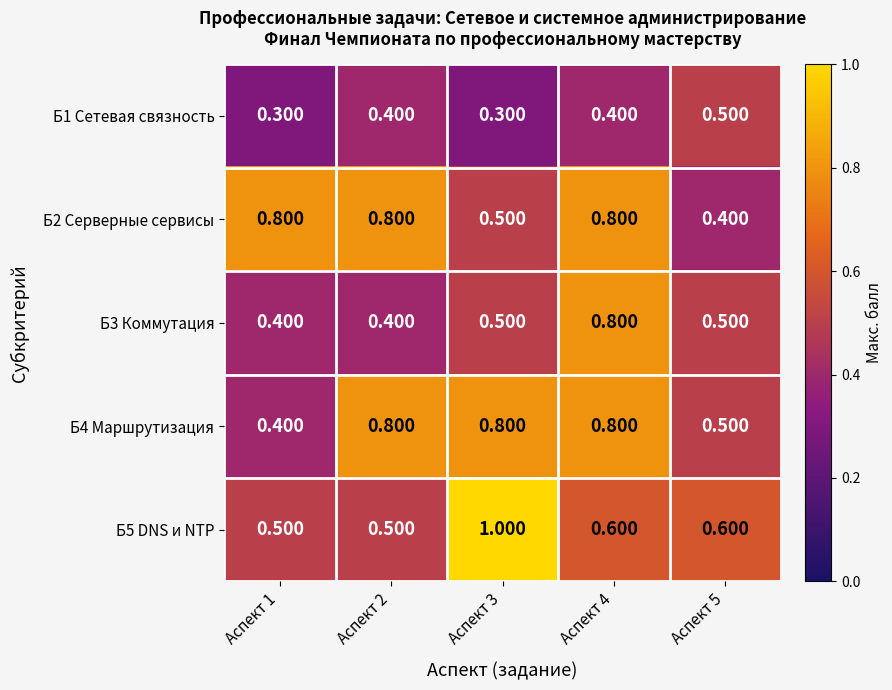

Is the value of Б4 Маршрутизация at Аспект 3 greater than the value of Б1 Сетевая связность at Аспект 5?

Yes